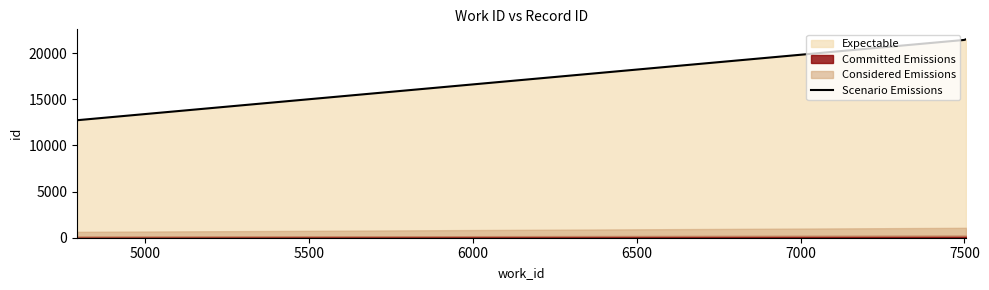

Does the chart display data point markers on the line(s)?

No